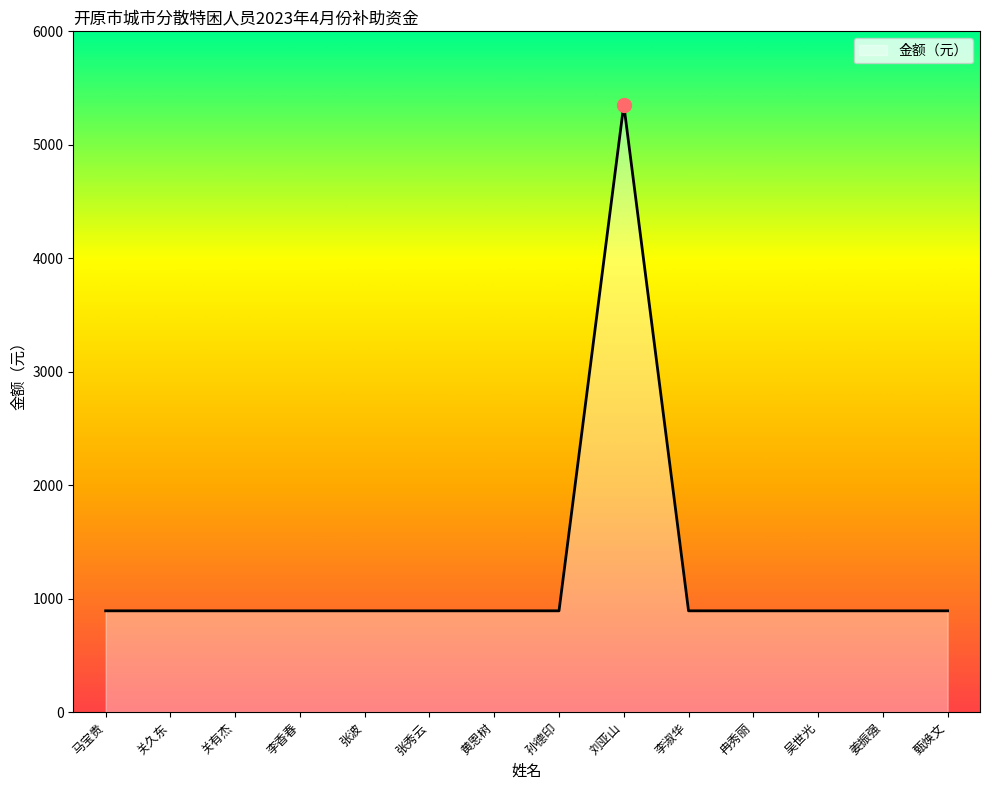

What is the difference between the maximum and minimum values?

4460